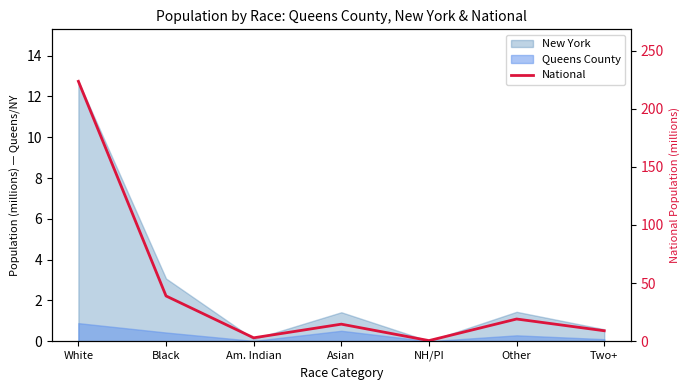

Rank the categories by value from lowest to highest.

NH/PI, Am. Indian, Two+, Asian, Other, Black, White